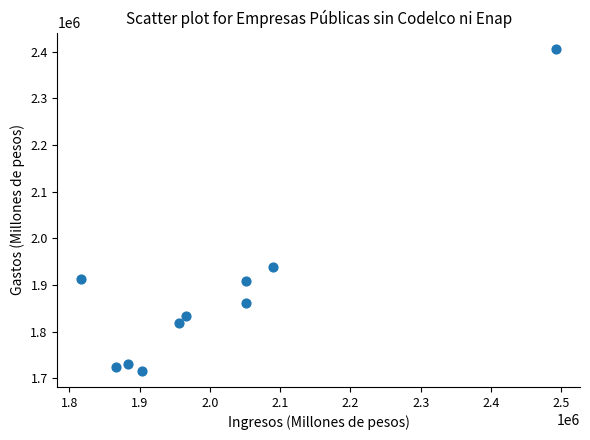

What is the range of Y values (max minus min)?

689888.4